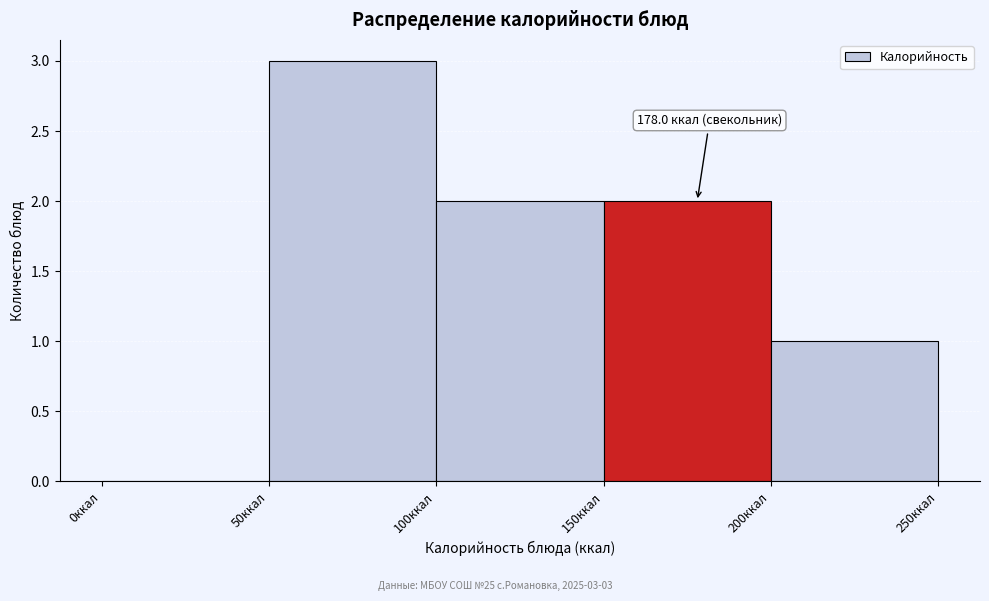

Over which range of the x-axis is the bar tallest?

50 to 100